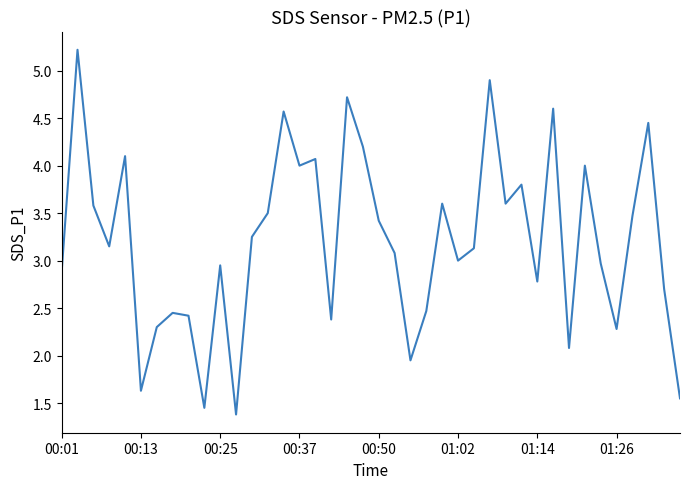

What is the greatest value displayed?

5.2